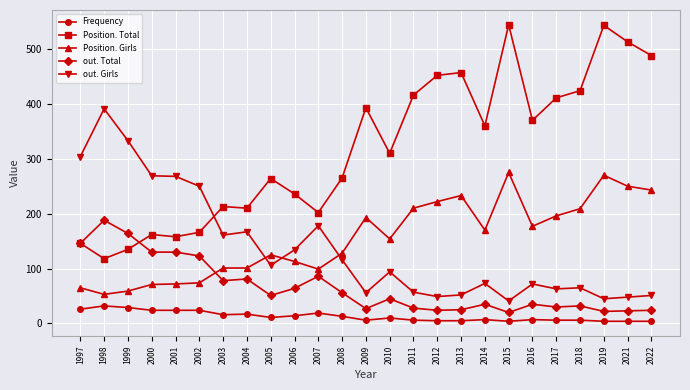

How many series are shown in this chart?

5